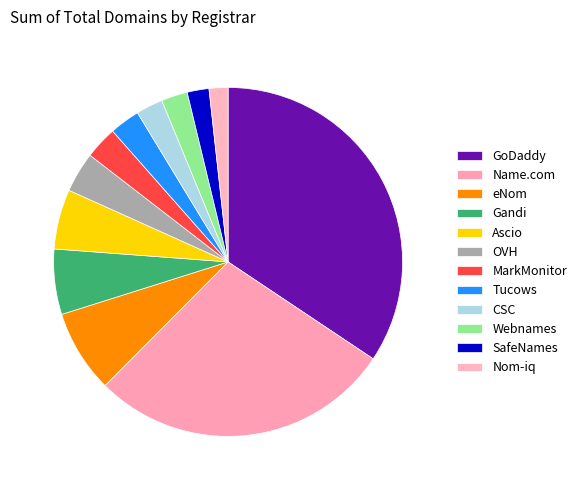

What is the smallest slice in the pie chart?

Nom-iq Ltd.